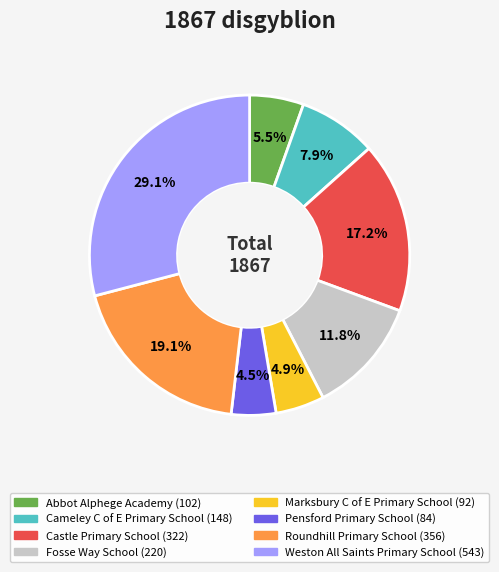

How much of the chart is everything except Pensford Primary School?

95.5%